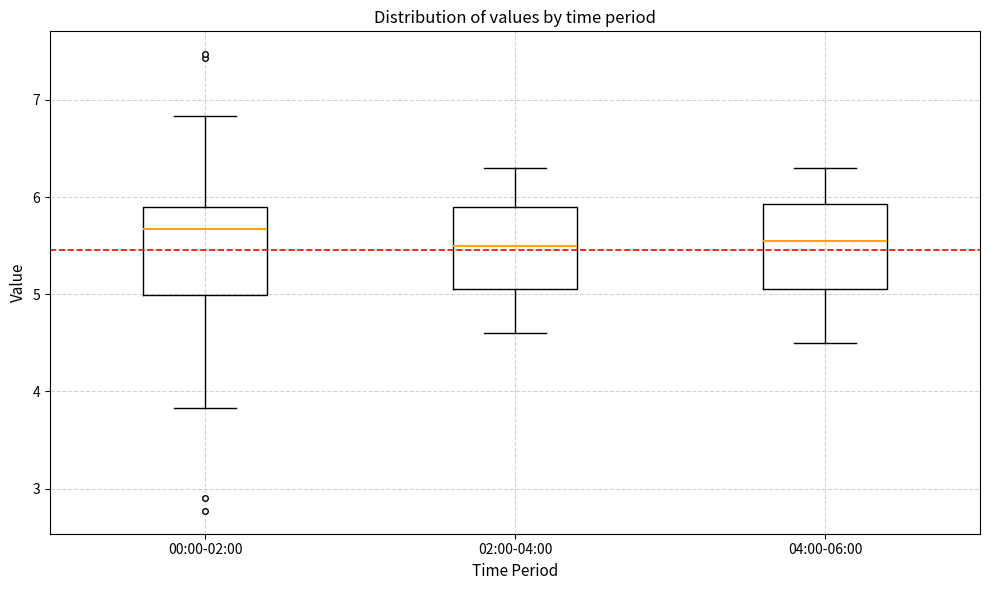

Reading left to right, transcribe this box plot: for each box, give where its median line is, the range the box spans, and where its two whiskers end, as read against the y-axis. The values are not printed on the chart, so give them approximately, as read against the axis.

00:00-02:00: median 5.7, box 5.0 to 5.9, whiskers 3.8 to 6.8
02:00-04:00: median 5.5, box 5.1 to 5.9, whiskers 4.6 to 6.3
04:00-06:00: median 5.6, box 5.1 to 5.9, whiskers 4.5 to 6.3